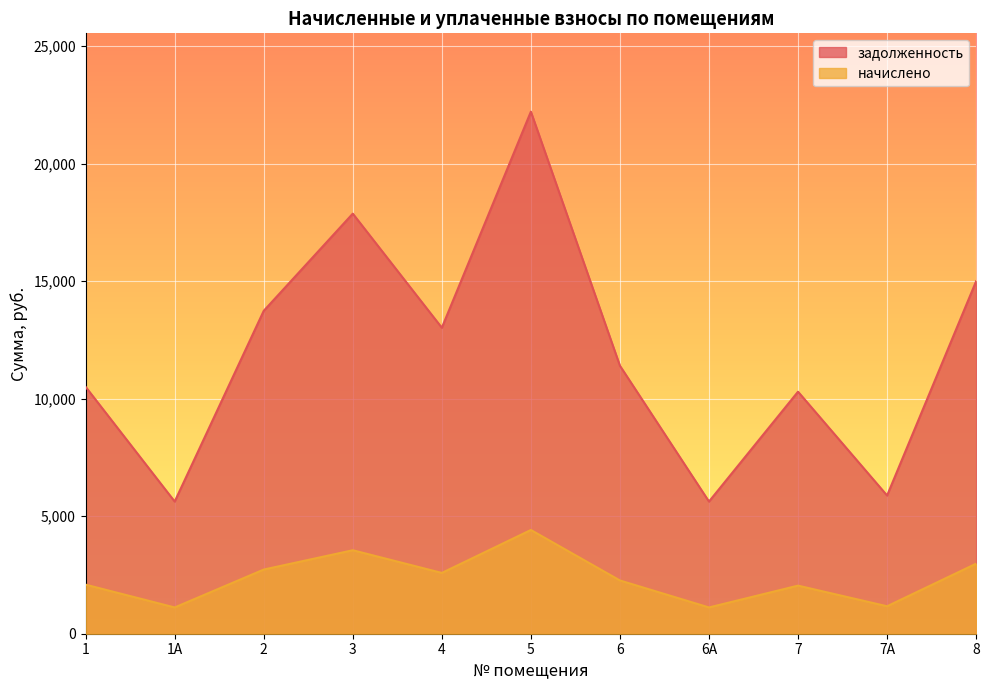

Between 2 and 6, which is larger?

2